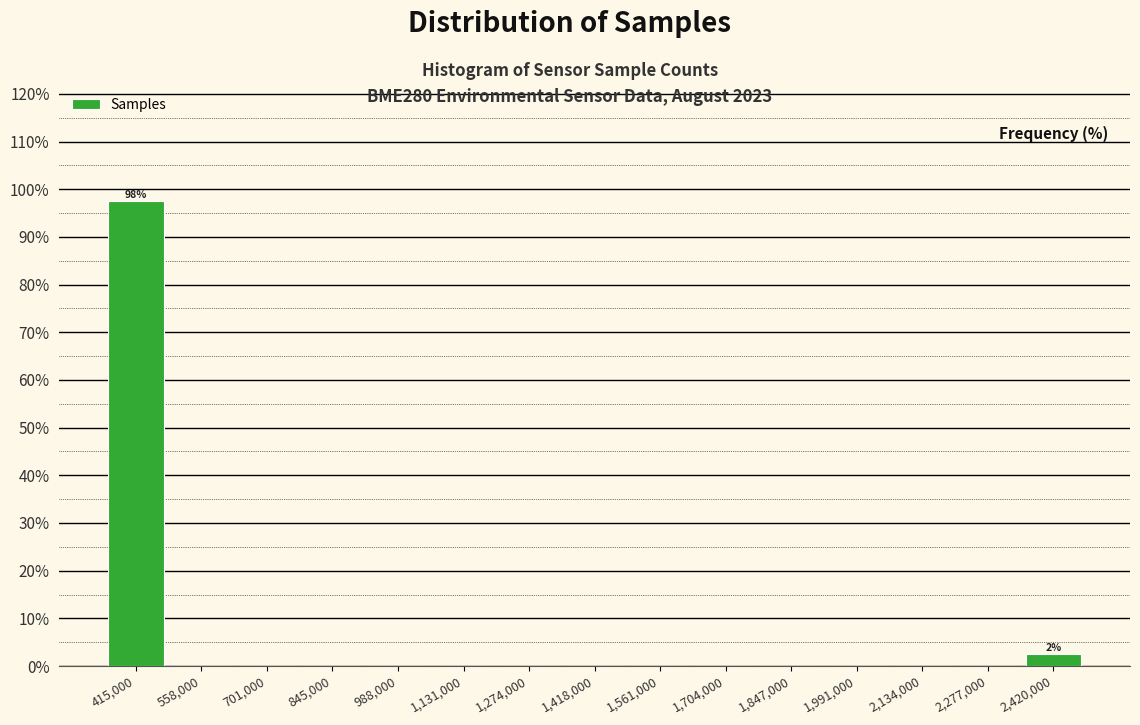

Which range on the x-axis has the tallest bar?

340000 to 480000